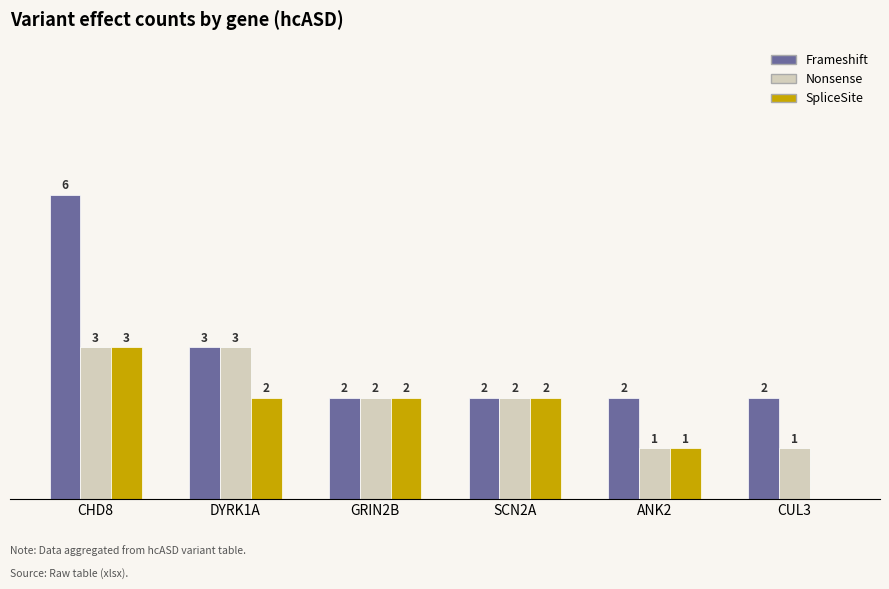

Between CHD8 and DYRK1A, which series saw the biggest shift?

Frameshift